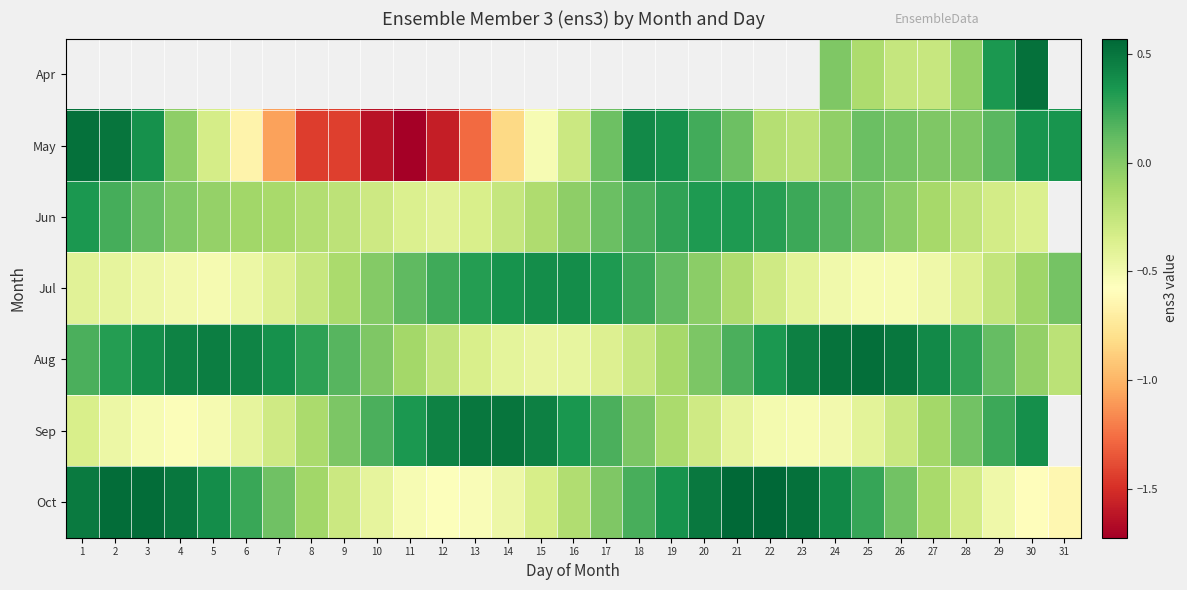

How many distinct data groups are displayed?

7